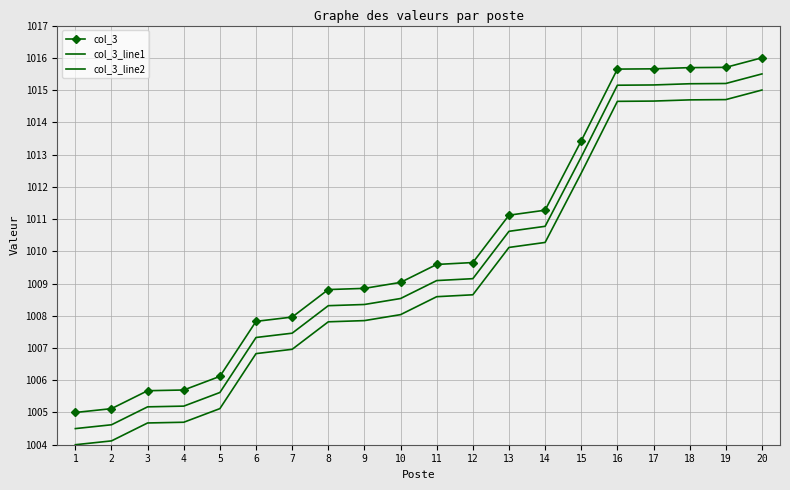

Which series has the largest total across all categories?

col_3